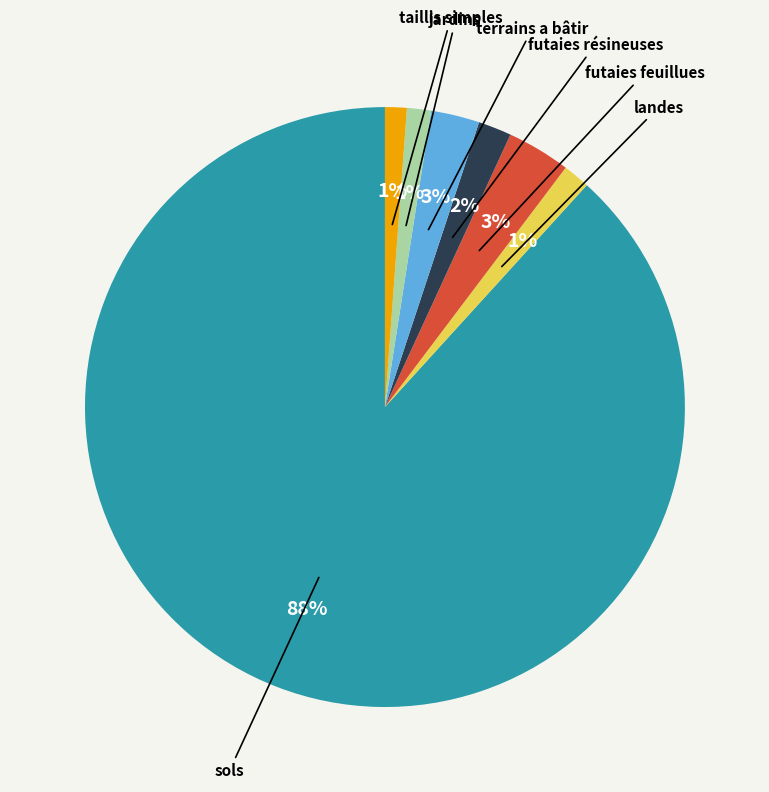

To the nearest percent, what percentage of the pie is futaies résineuses?

2%